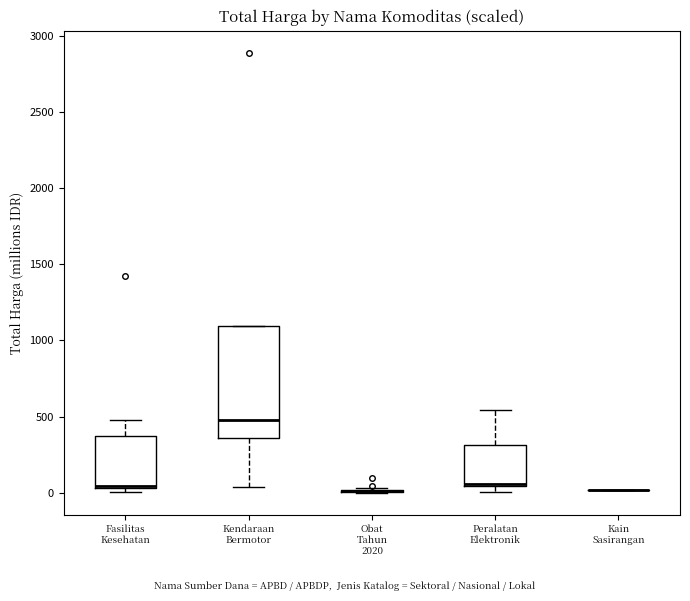

Where is the upper edge of the box for Kendaraan Bermotor on the y-axis? The values are not printed on the chart, so give them approximately, as read against the axis.

1100